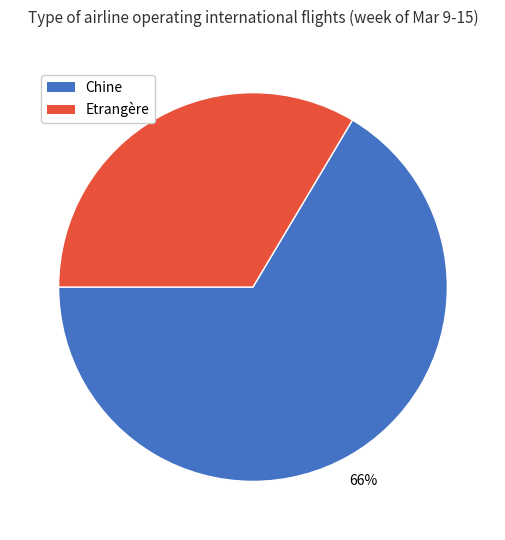

How many segments does this pie chart have?

2